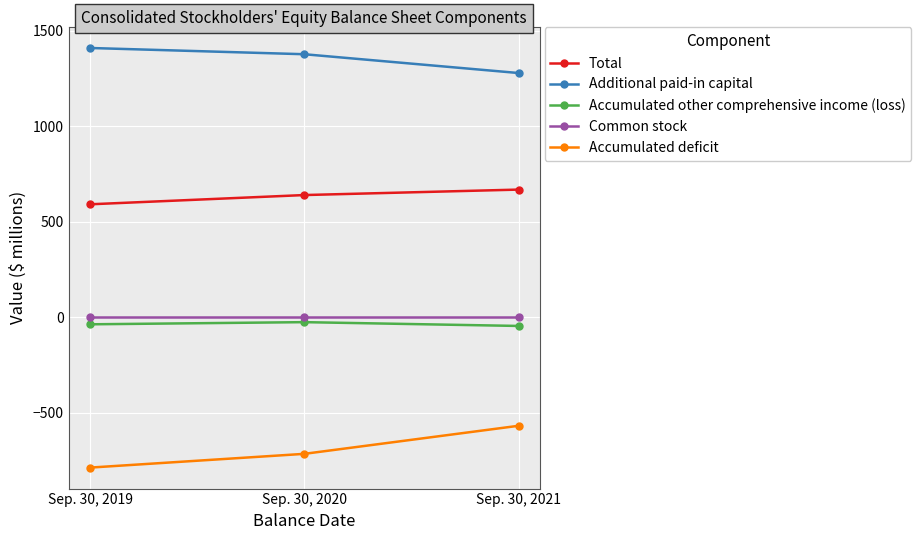

Is it true that Accumulated deficit equals -1045.9 at Sep. 30, 2019?

False